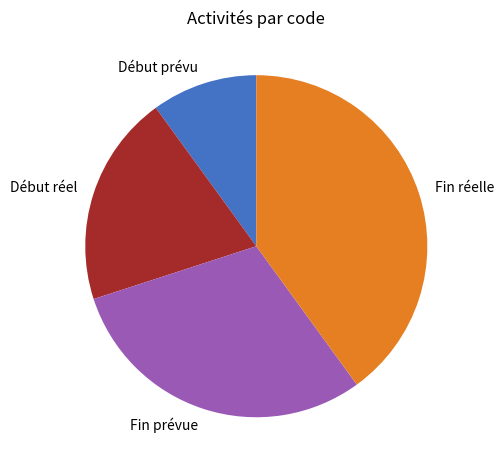

Is it true that Fin prévue is 16% of the pie?

False